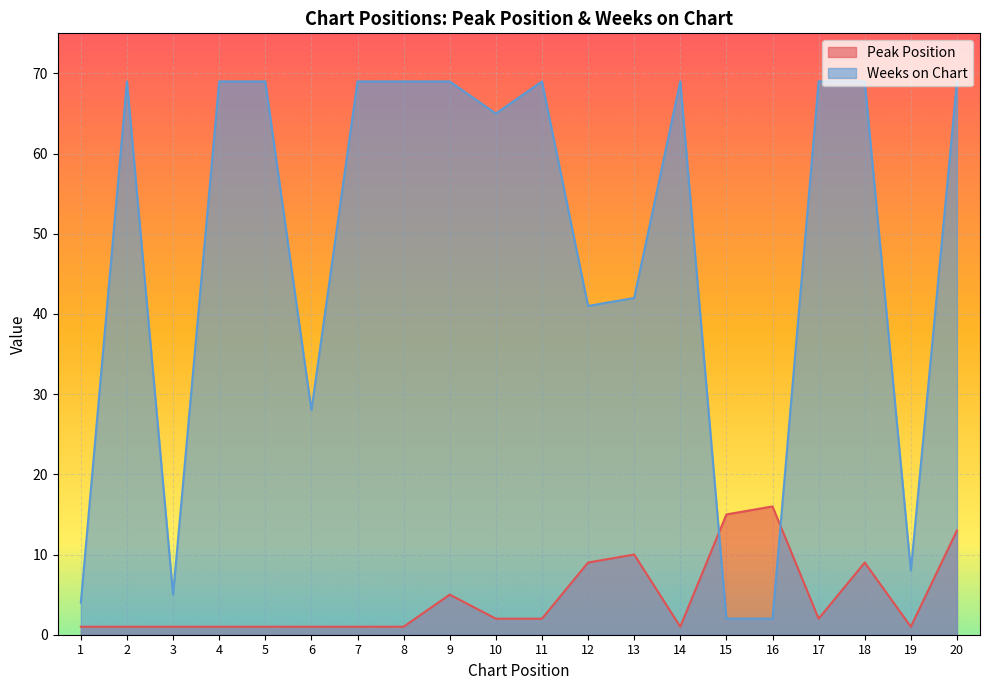

True or false: Peak Position has a value of 10 at 13.

True